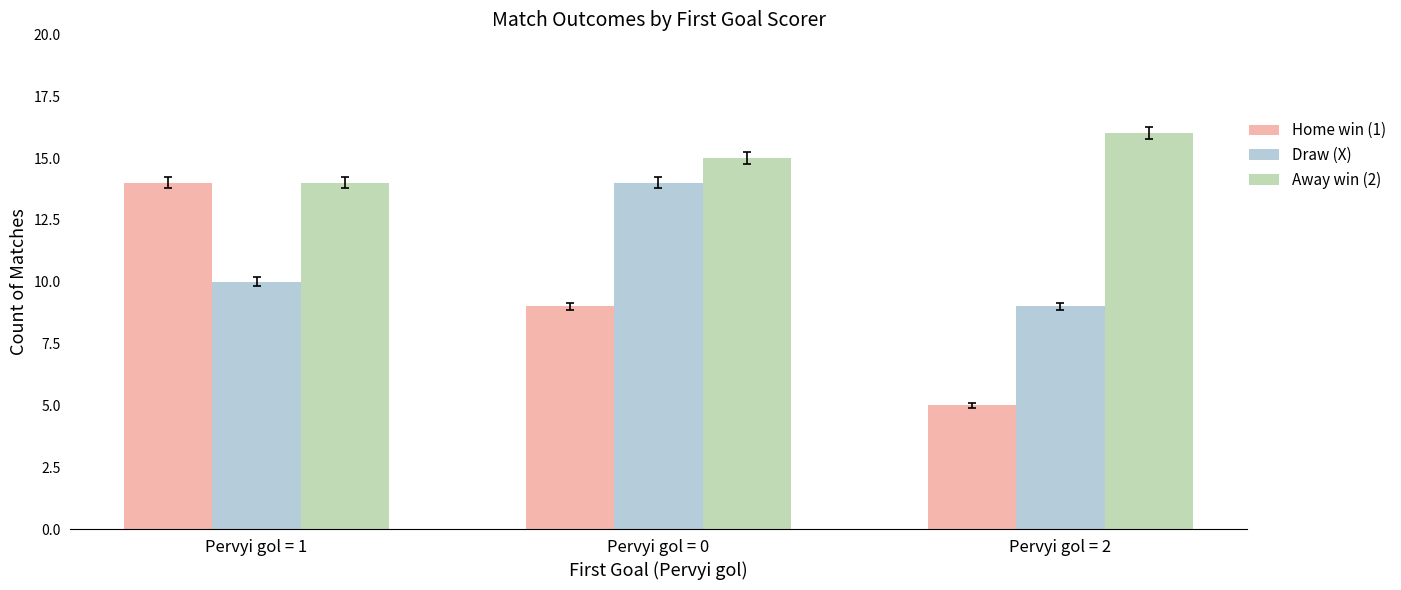

Is it true that Away win (2) equals 16 at Pervyi gol = 2?

True